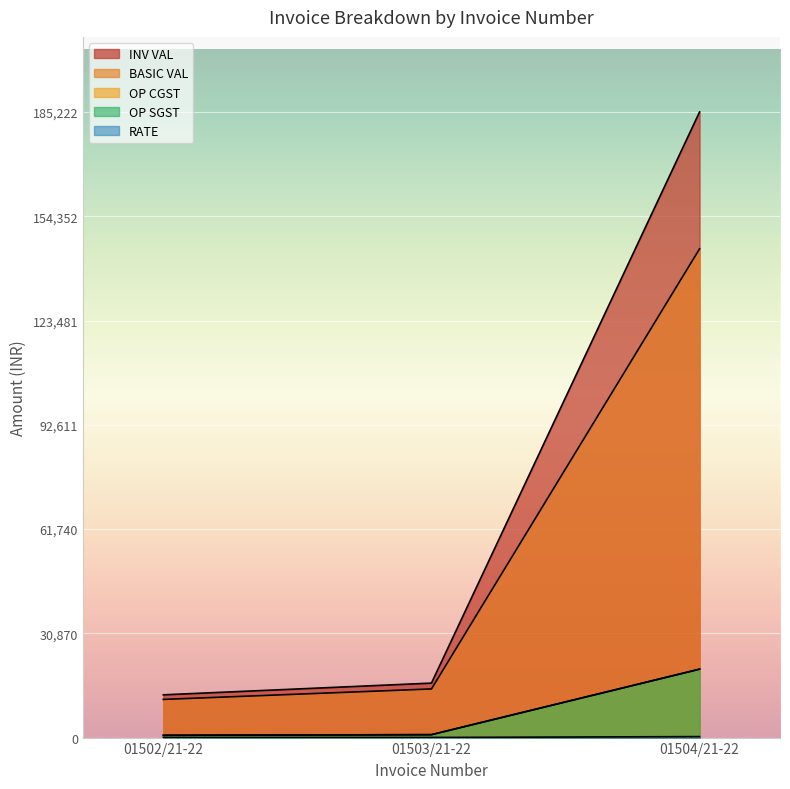

Does the chart display data point markers on the line(s)?

No